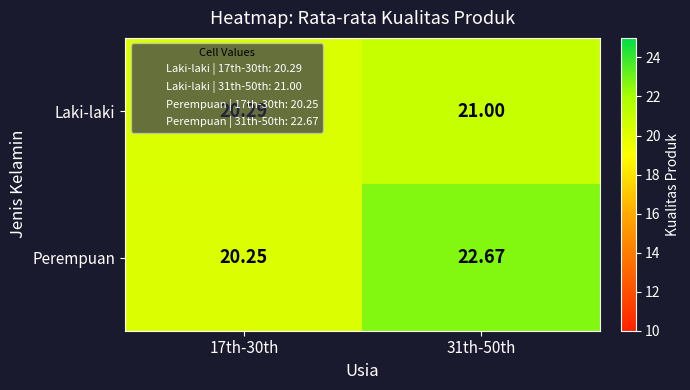

Rank the series by their average value, from lowest to highest.

Laki-laki, Perempuan